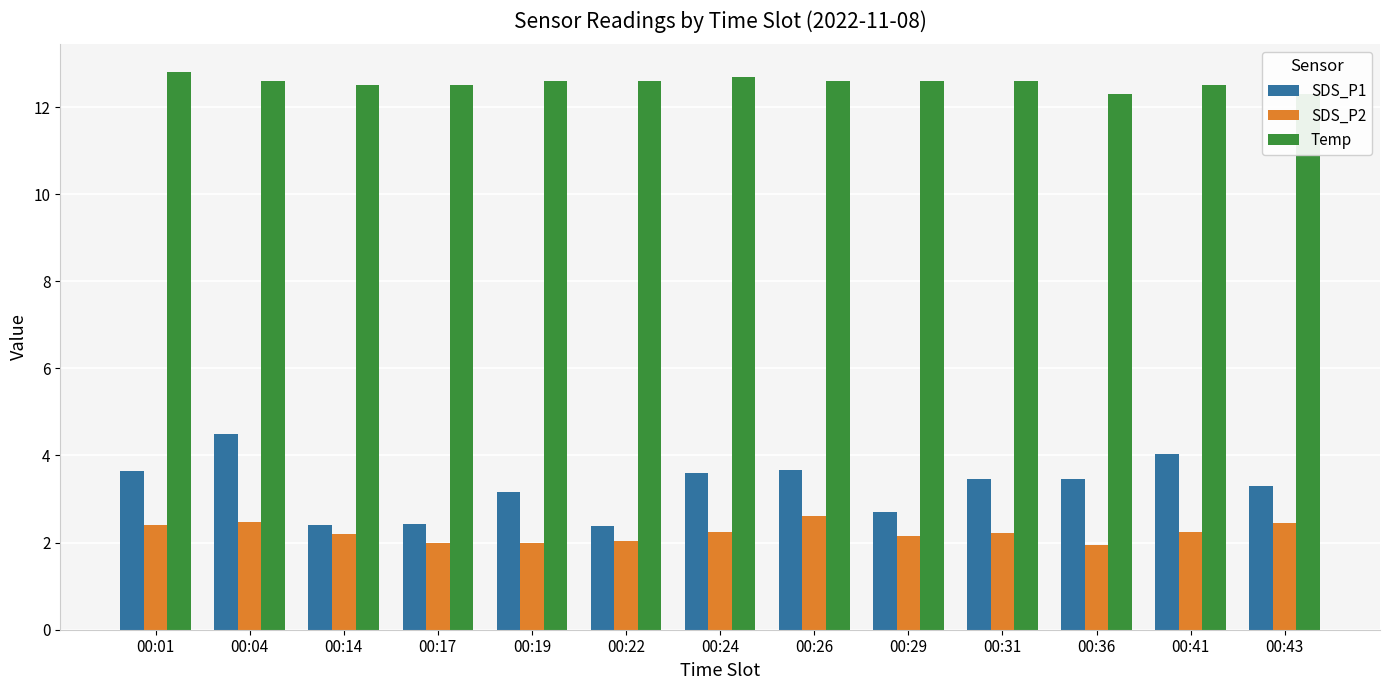

How many data points in SDS_P1 are above 3?

9